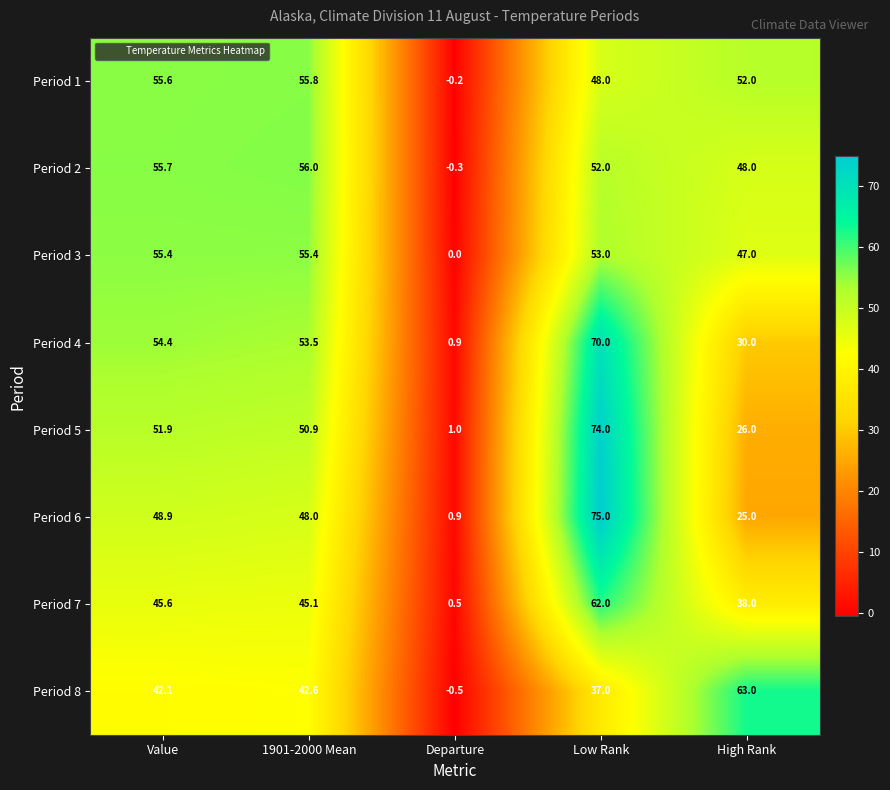

Which series has the largest total across all categories?

Period 2